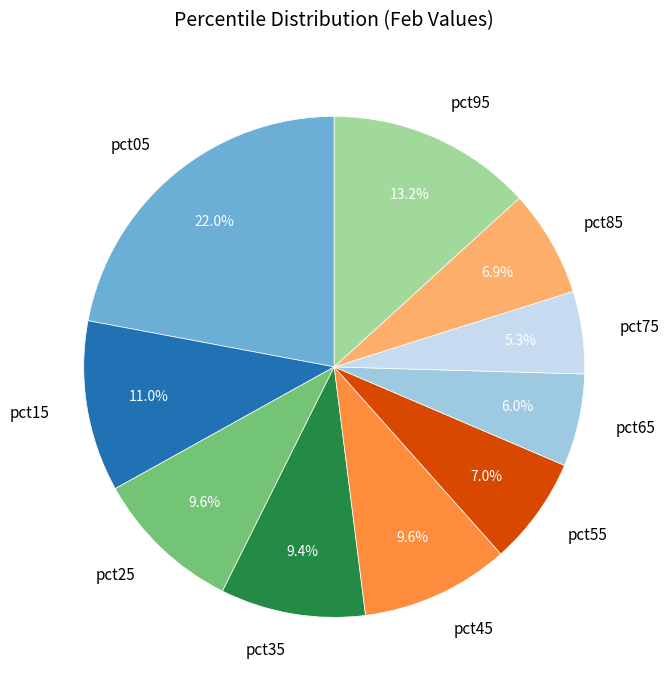

Which slice is the largest?

pct05